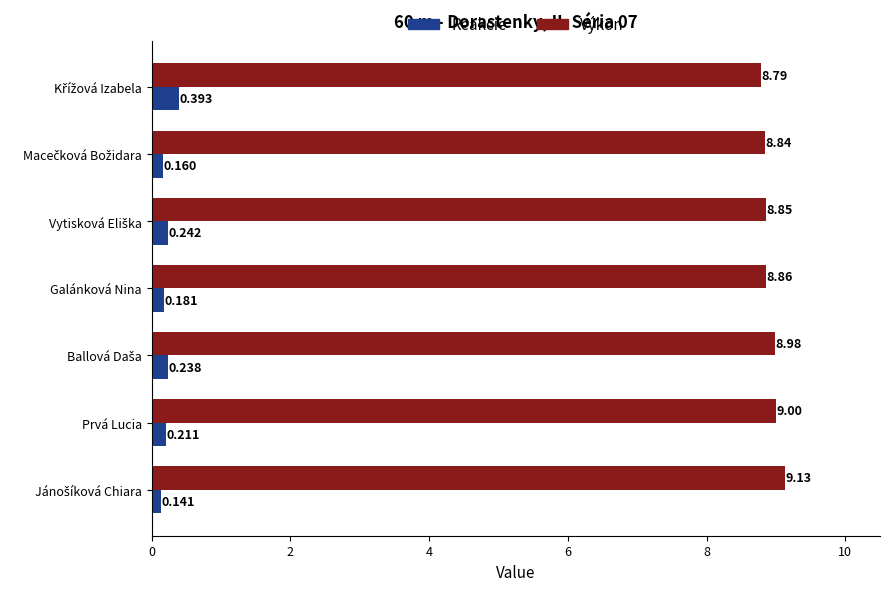

Which series has the widest spread of values?

Výkon